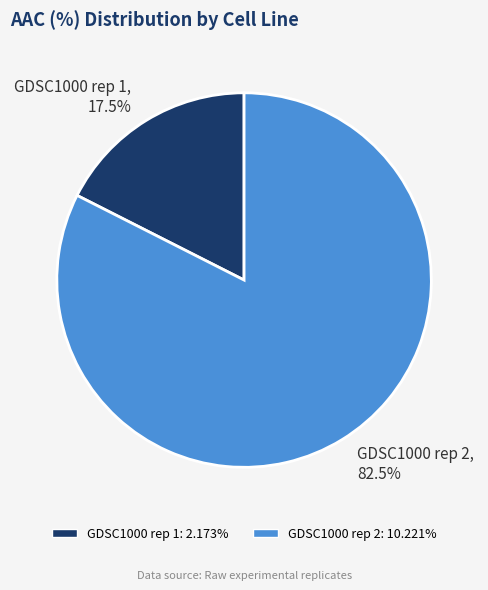

Between GDSC1000 rep 1 and GDSC1000 rep 2, which is larger?

GDSC1000 rep 2